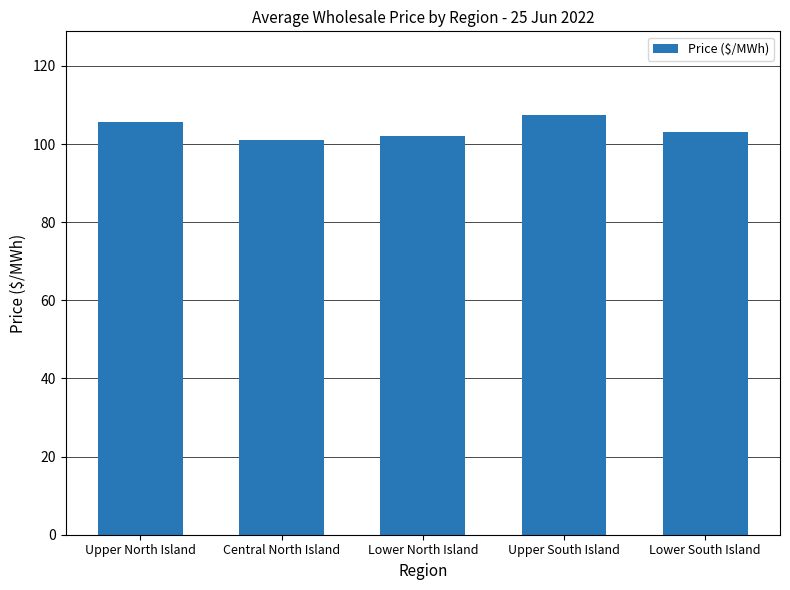

What is the maximum value shown in the chart?

107.4